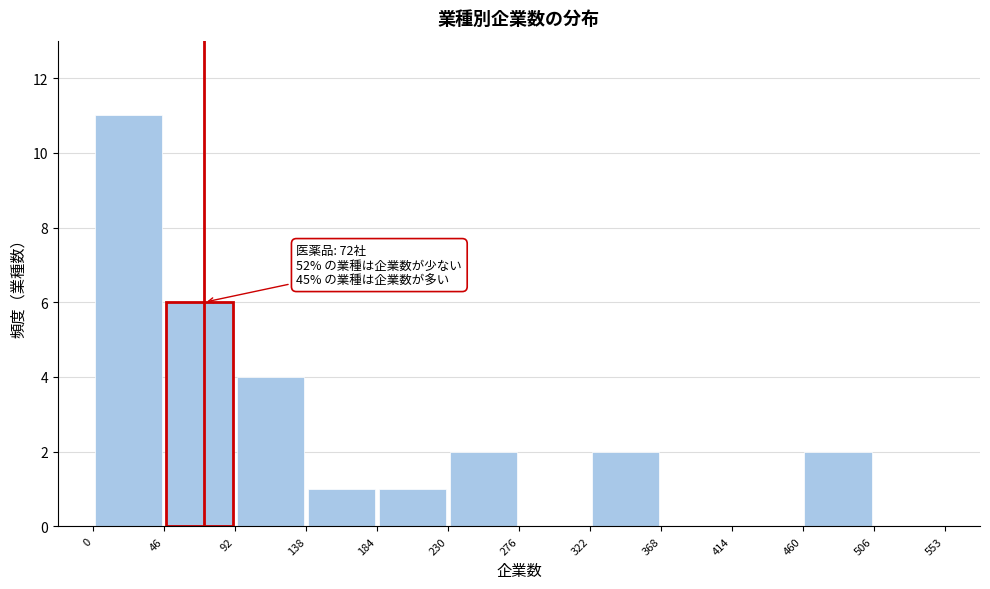

Over which range of the x-axis is the bar tallest?

0 to 46